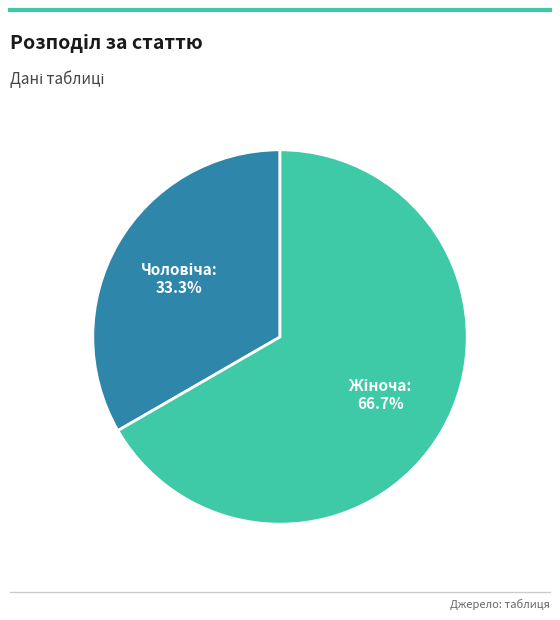

Is there a majority slice in this chart?

Yes